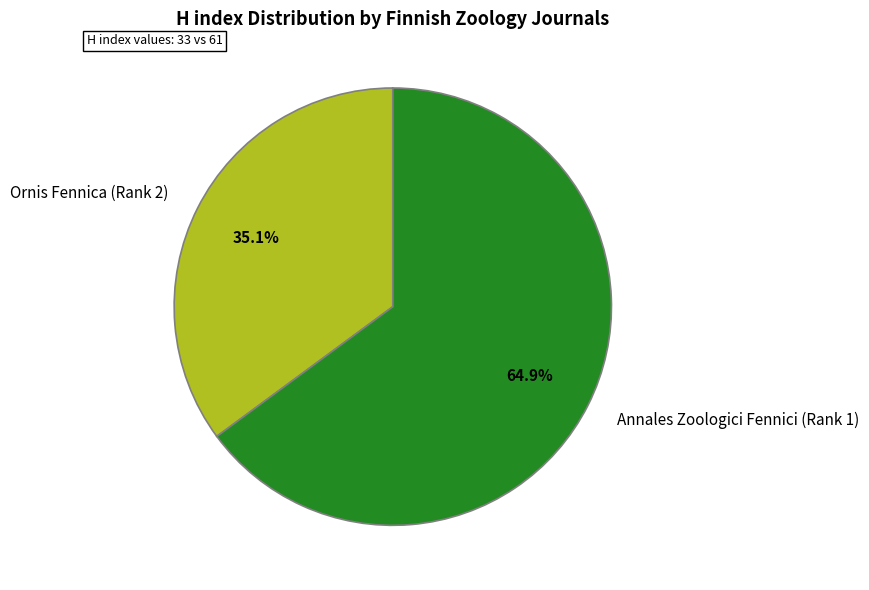

Which has a higher value, Annales Zoologici Fennici (Rank 1) or Ornis Fennica (Rank 2)?

Annales Zoologici Fennici (Rank 1)